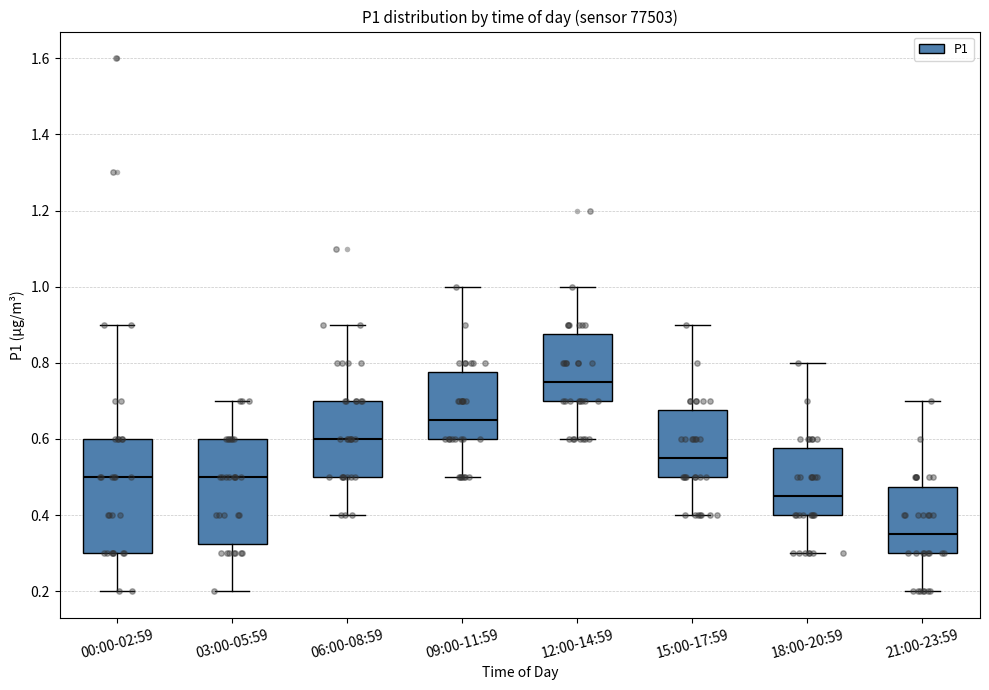

Reading left to right, transcribe this box plot: for each box, give where its median line is, the range the box spans, and where its two whiskers end, as read against the y-axis. The values are not printed on the chart, so give them approximately, as read against the axis.

00:00-02:59: median 0.50, box 0.30 to 0.60, whiskers 0.20 to 0.90
03:00-05:59: median 0.50, box 0.32 to 0.60, whiskers 0.20 to 0.70
06:00-08:59: median 0.60, box 0.50 to 0.70, whiskers 0.40 to 0.90
09:00-11:59: median 0.66, box 0.60 to 0.78, whiskers 0.50 to 1.00
12:00-14:59: median 0.76, box 0.70 to 0.88, whiskers 0.60 to 1.00
15:00-17:59: median 0.56, box 0.50 to 0.68, whiskers 0.40 to 0.90
18:00-20:59: median 0.46, box 0.40 to 0.58, whiskers 0.30 to 0.80
21:00-23:59: median 0.36, box 0.30 to 0.48, whiskers 0.20 to 0.70